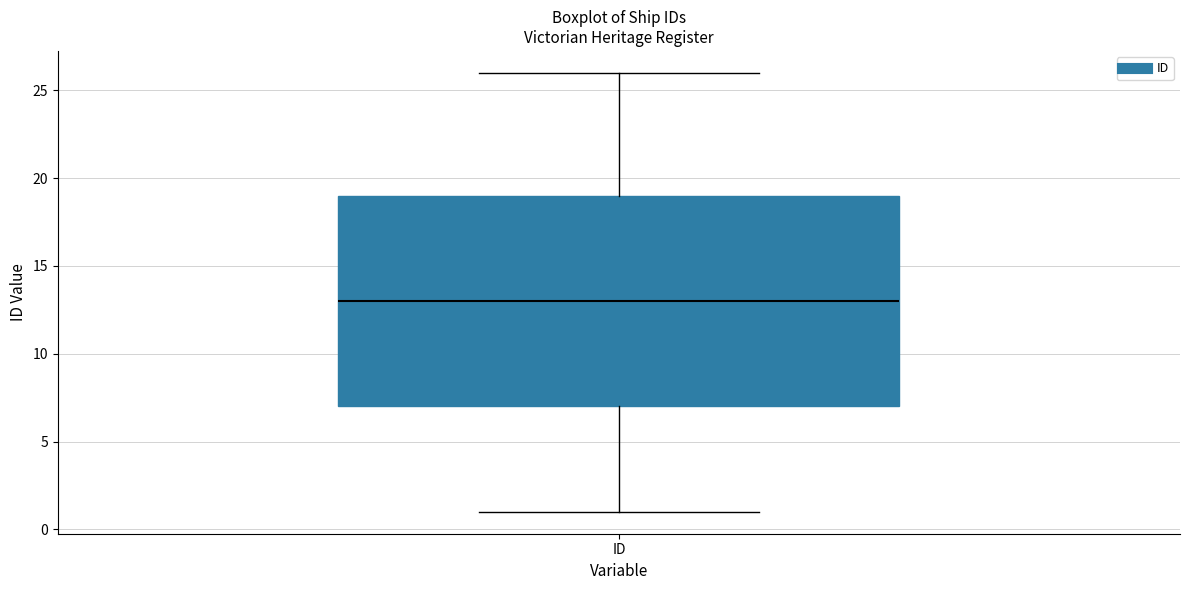

Transcribe this box plot: give where the median line is, the range the box spans, and where the two whiskers end, as read against the y-axis. The values are not printed on the chart, so give them approximately, as read against the axis.

median 13, box 7 to 19, whiskers 1 to 26